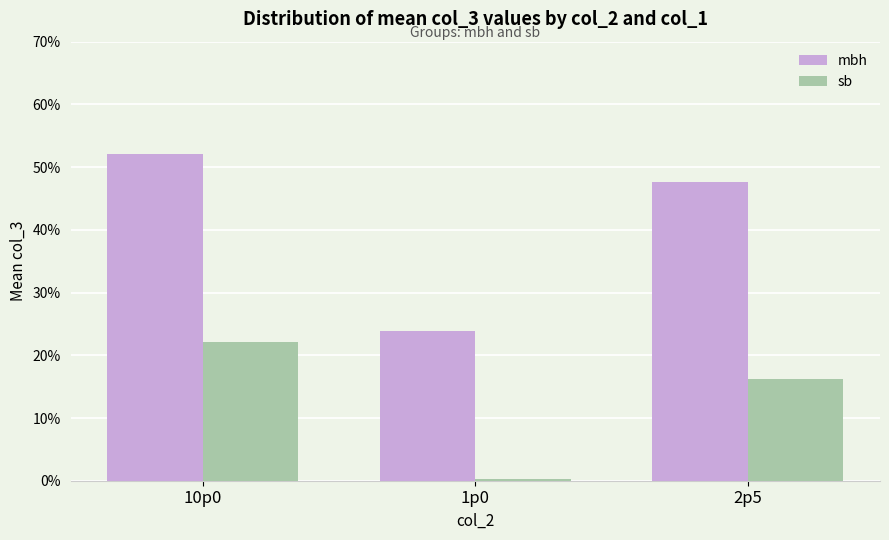

Are the bars grouped side by side (vs. stacked)?

Yes